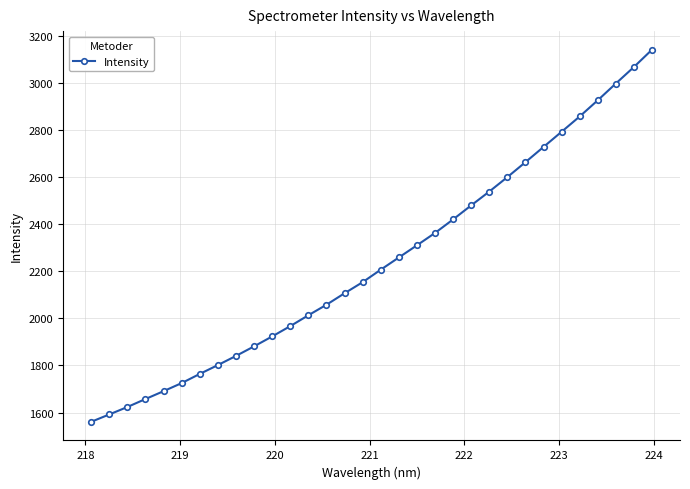

What is the smallest value displayed?

1560.4